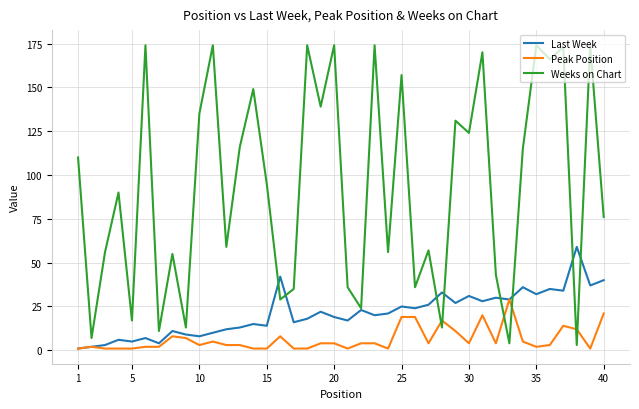

Which series has the largest range (max minus min)?

Weeks on Chart